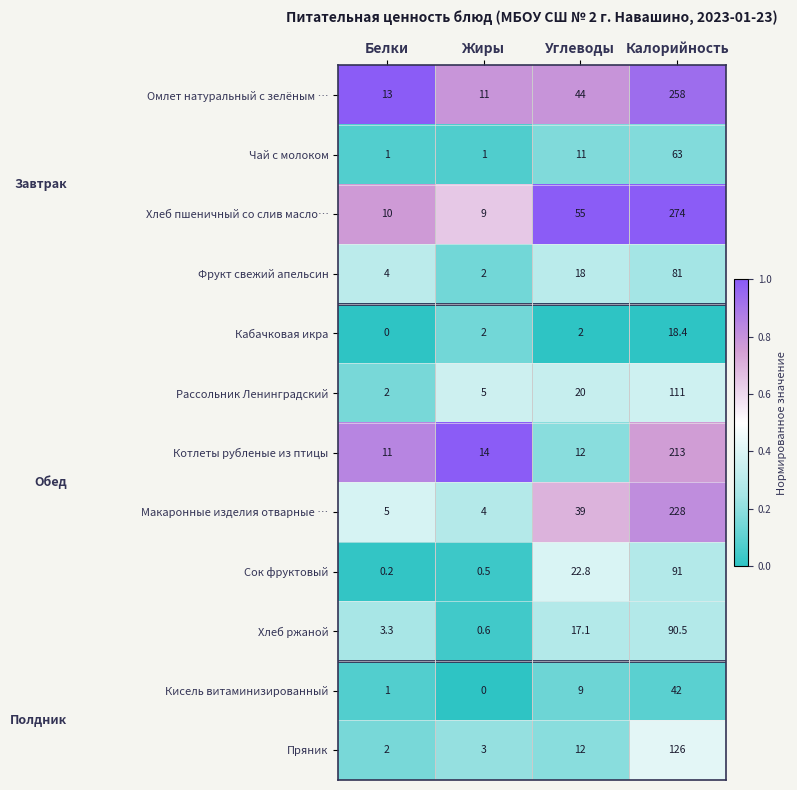

What is the minimum value for Макаронные изделия отварные …?

4.0